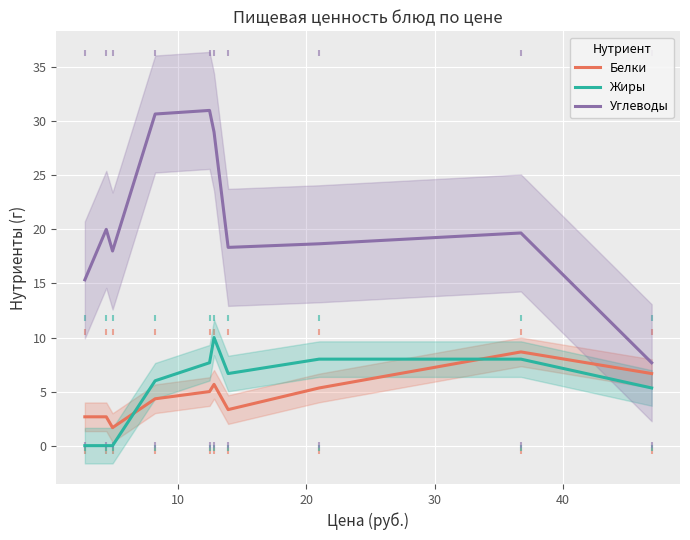

At how many categories does at least one series exceed 6?

10